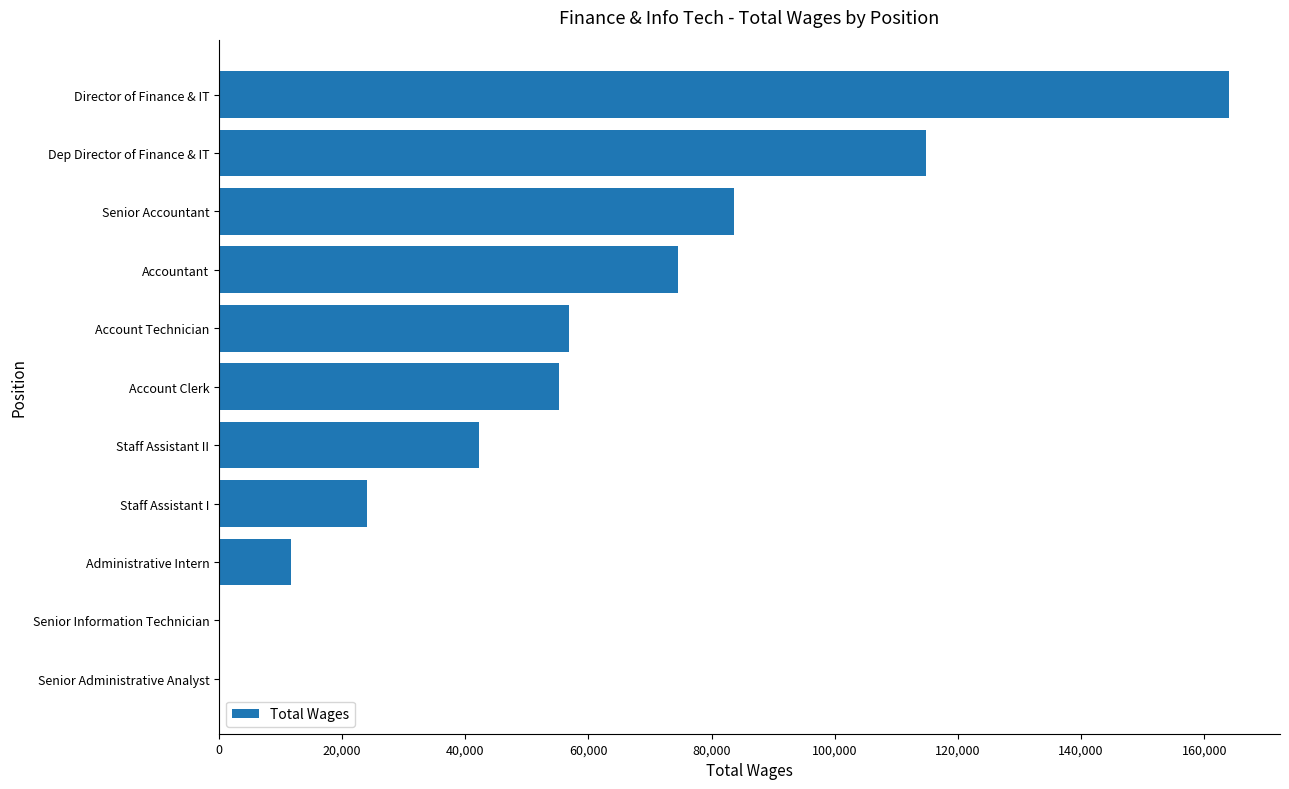

Which has a higher value, Director of Finance & IT or Accountant?

Director of Finance & IT